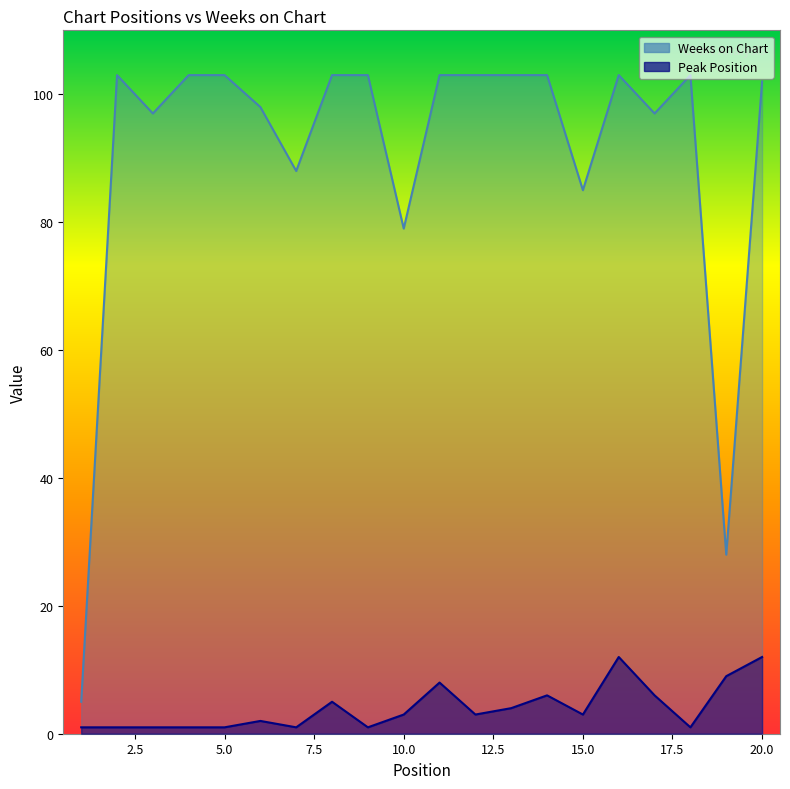

What is the difference between the highest and lowest values at 17?

91